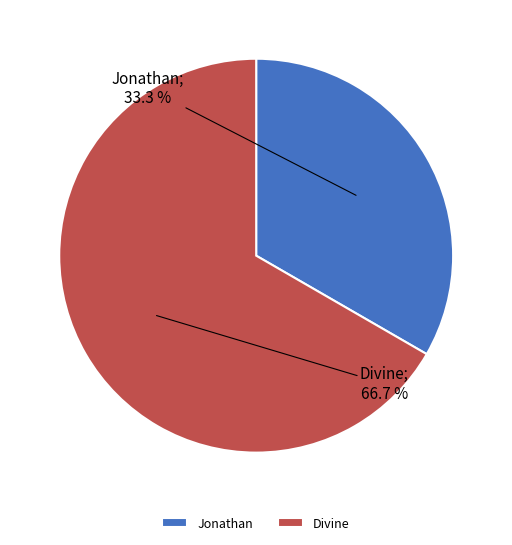

Which has a higher value, Jonathan or Divine?

Divine